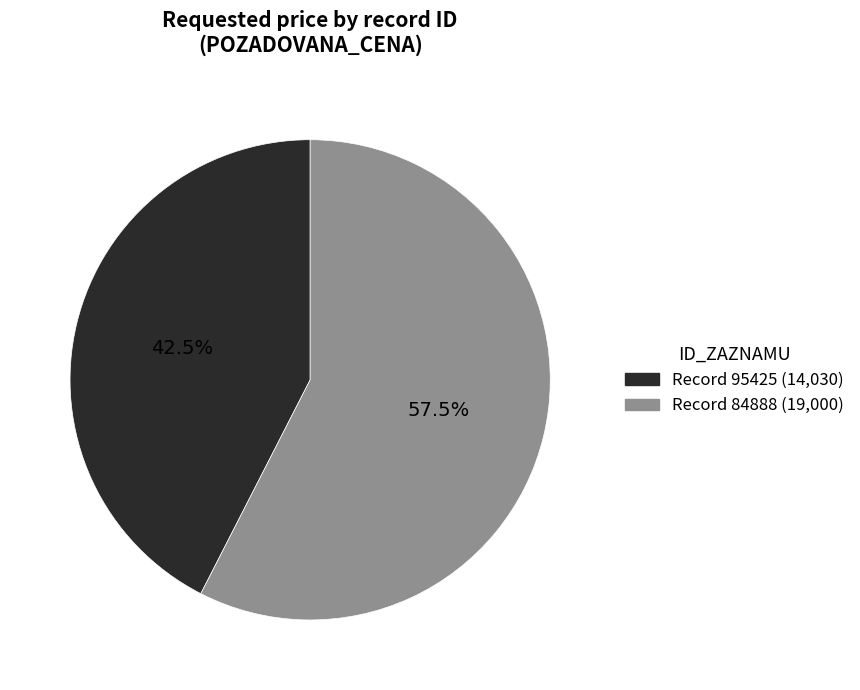

Is there any slice that represents more than half of the pie?

Yes